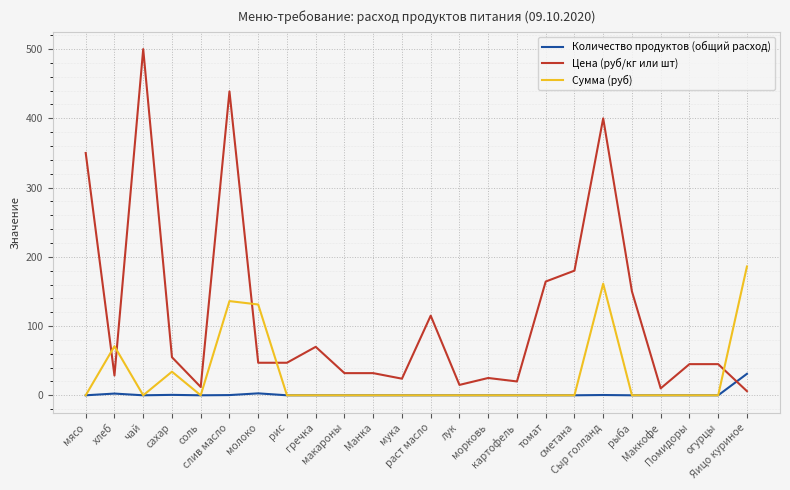

What are all the series names shown in the legend?

Количество продуктов (общий расход), Цена (руб/кг или шт), Сумма (руб)